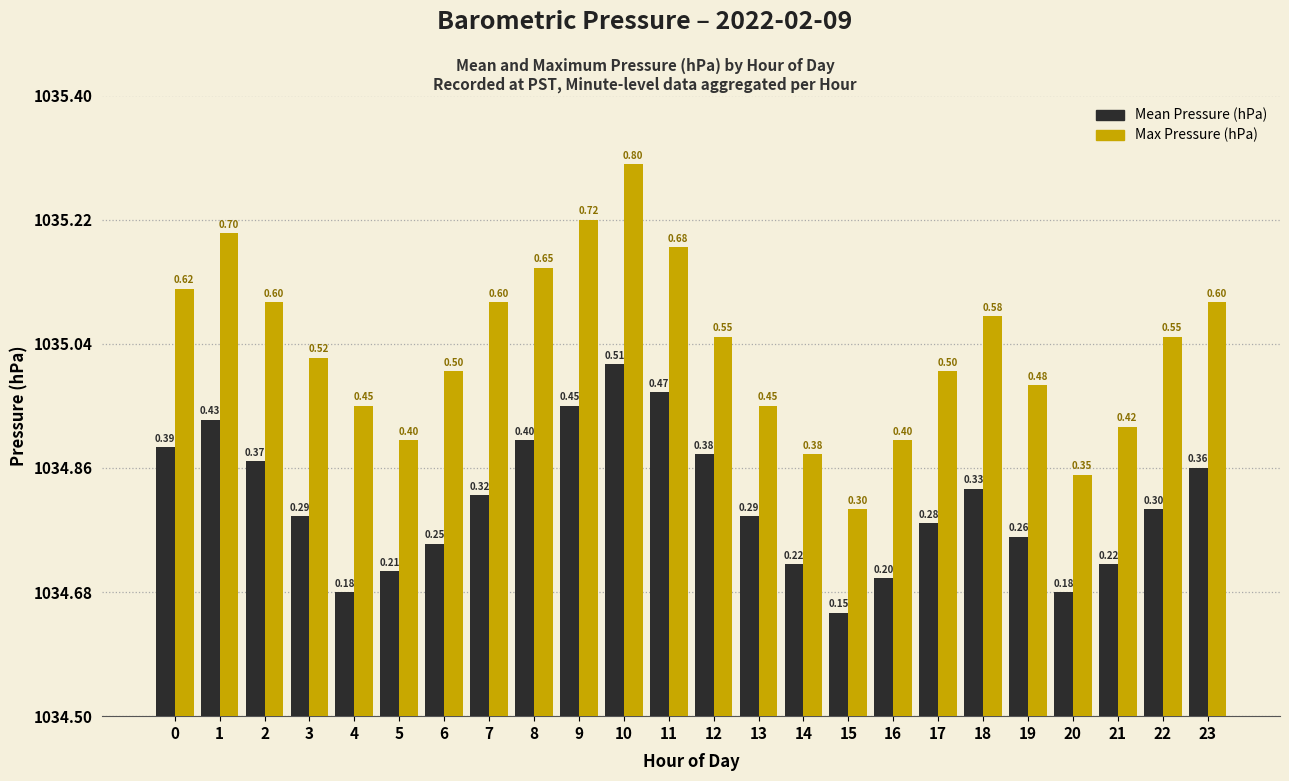

At which category does the chart reach its minimum across all series?

15